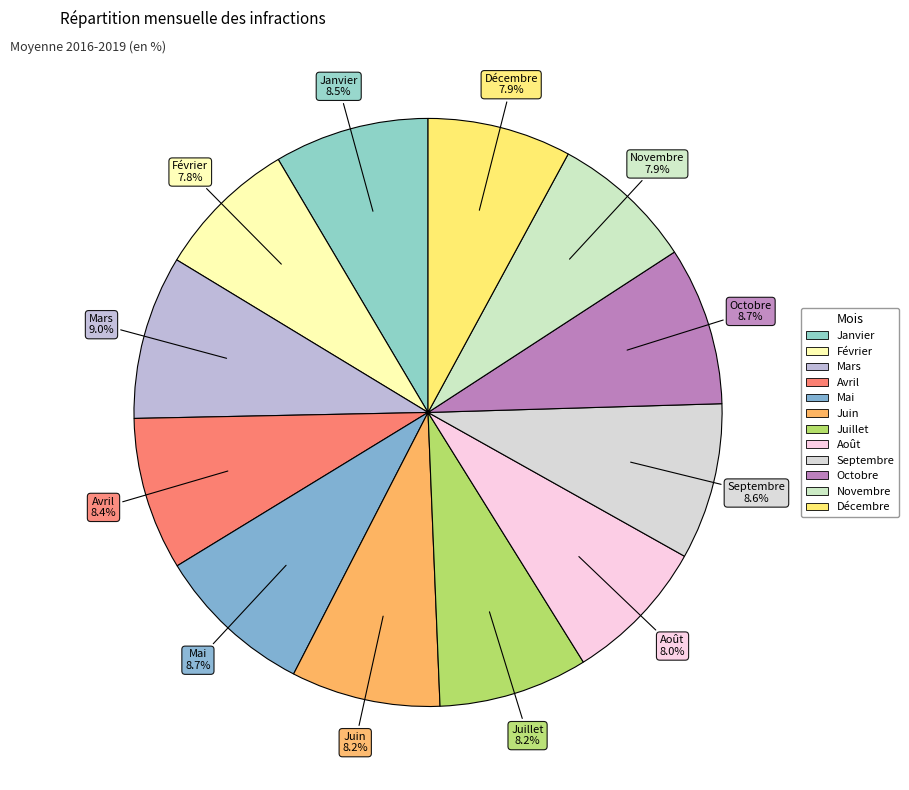

What is the ratio of the value at Mai to the value at Mars?

1.0